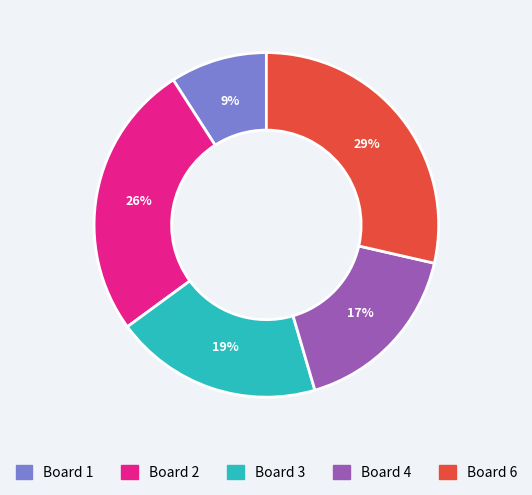

Count the number of slices in the pie.

5